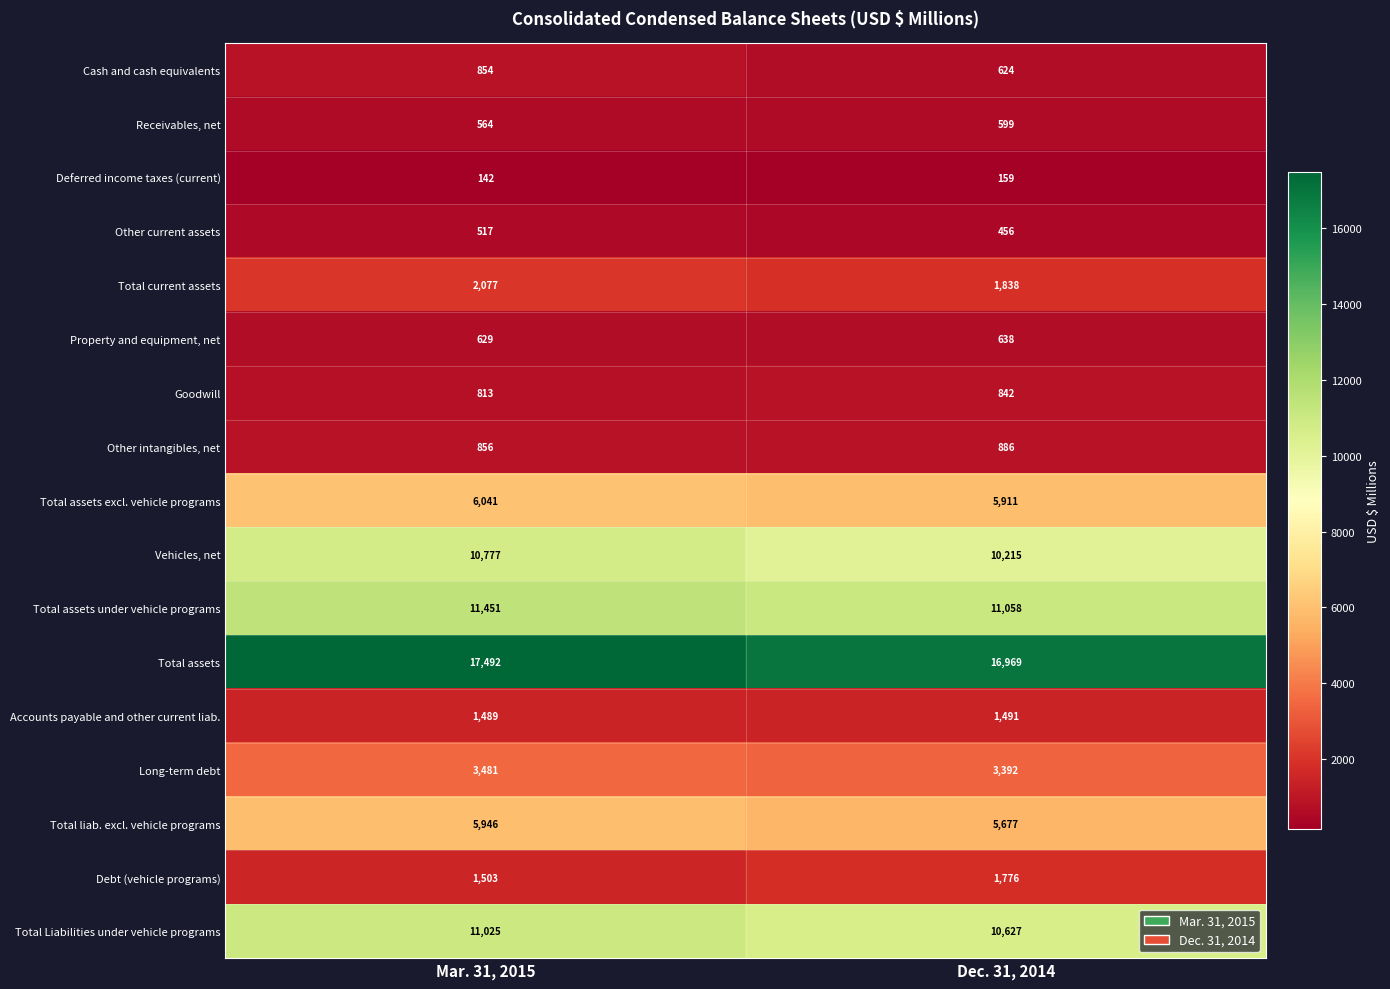

What is the difference between the maximum and minimum values in the Total current assets series?

239